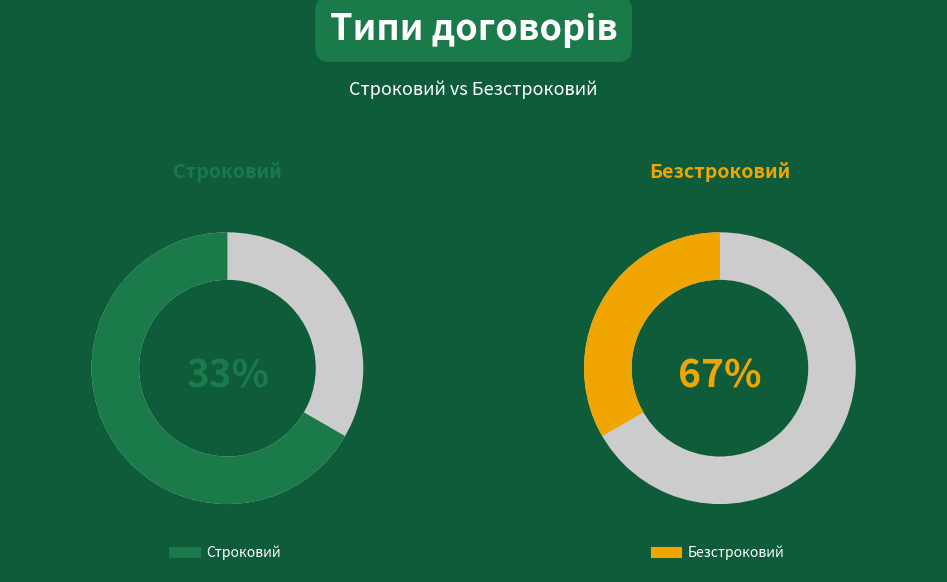

What percentage do Безстроковий and Строковий together represent?

100.0%